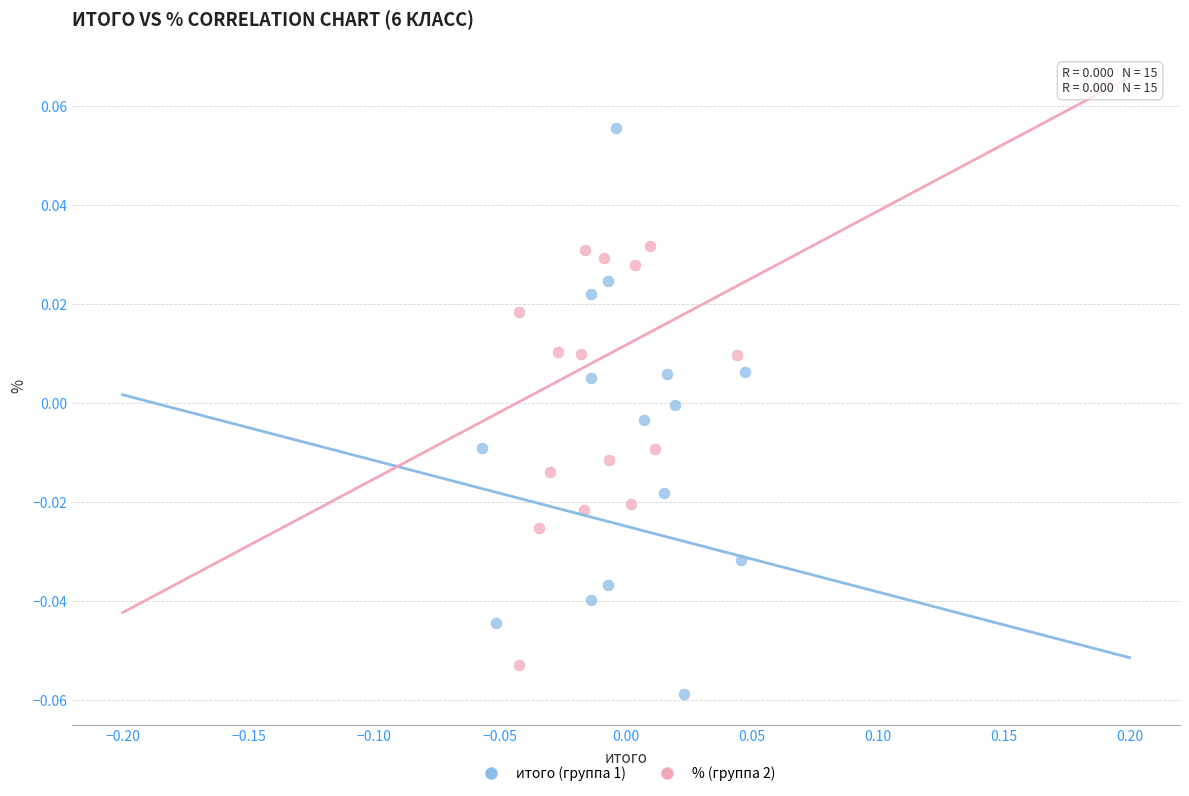

Which series contains the highest Y value?

итого (группа 1)